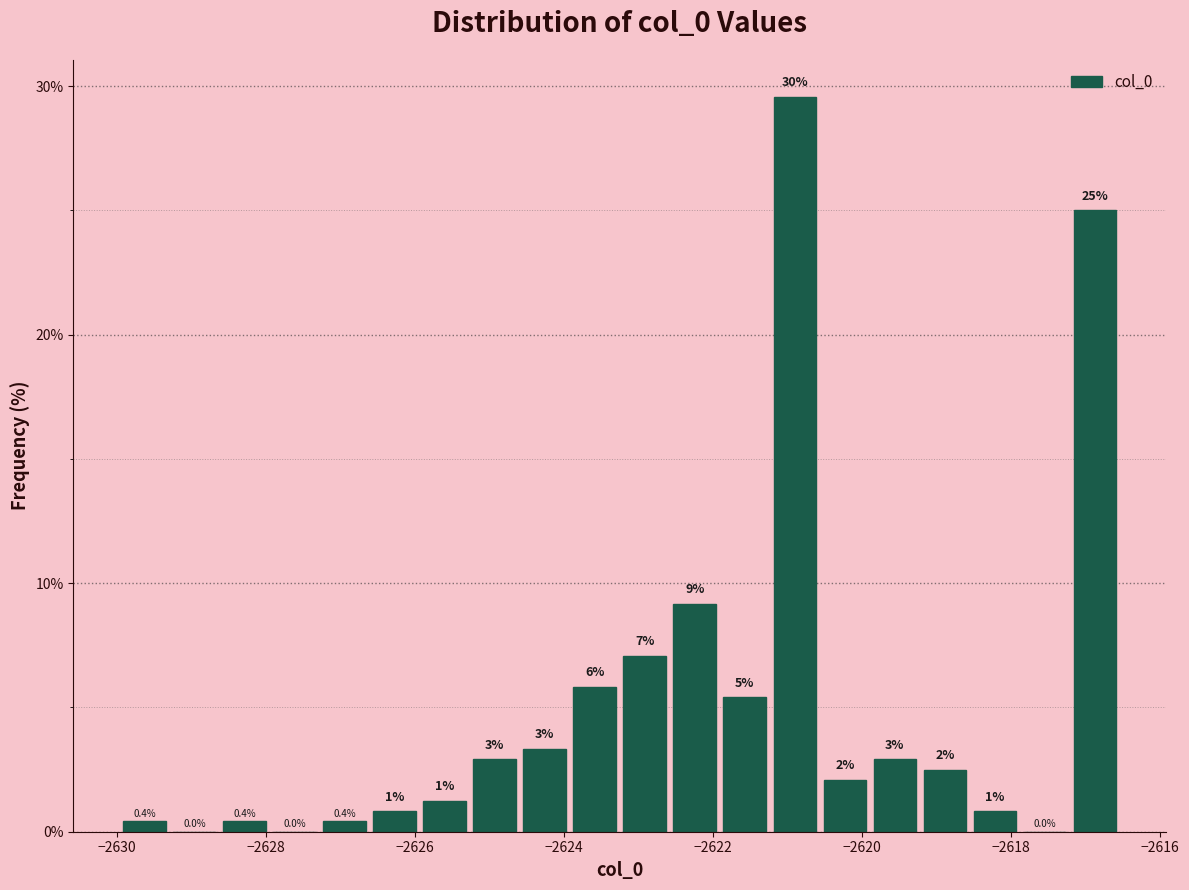

Read against the x-axis, roughly where is the centre of the tallest bar?

-2620.8